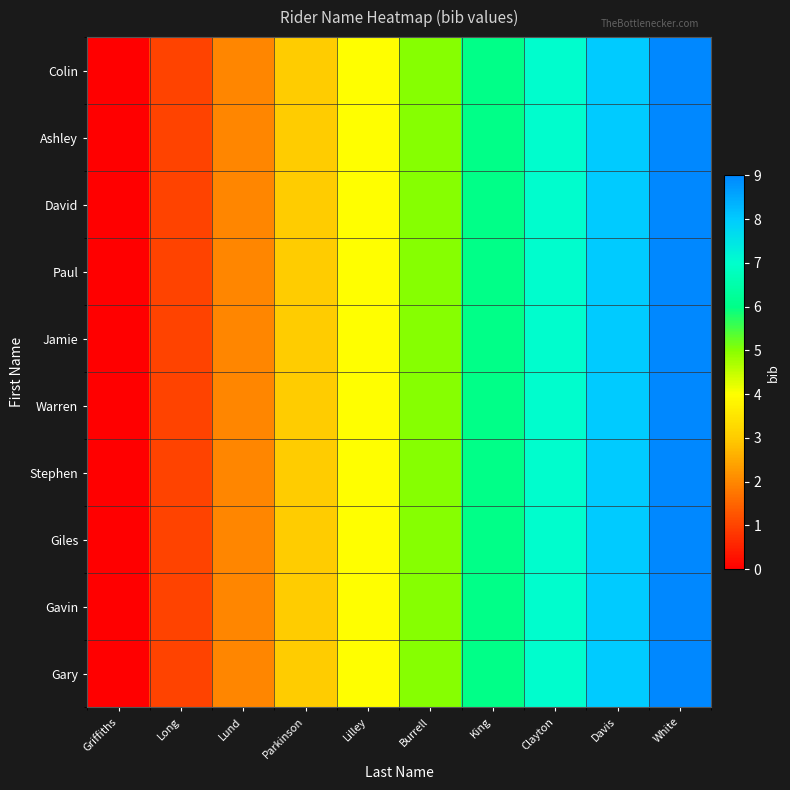

List the series in order of their peak value, highest first.

Colin, Ashley, David, Paul, Jamie, Warren, Stephen, Giles, Gavin, Gary